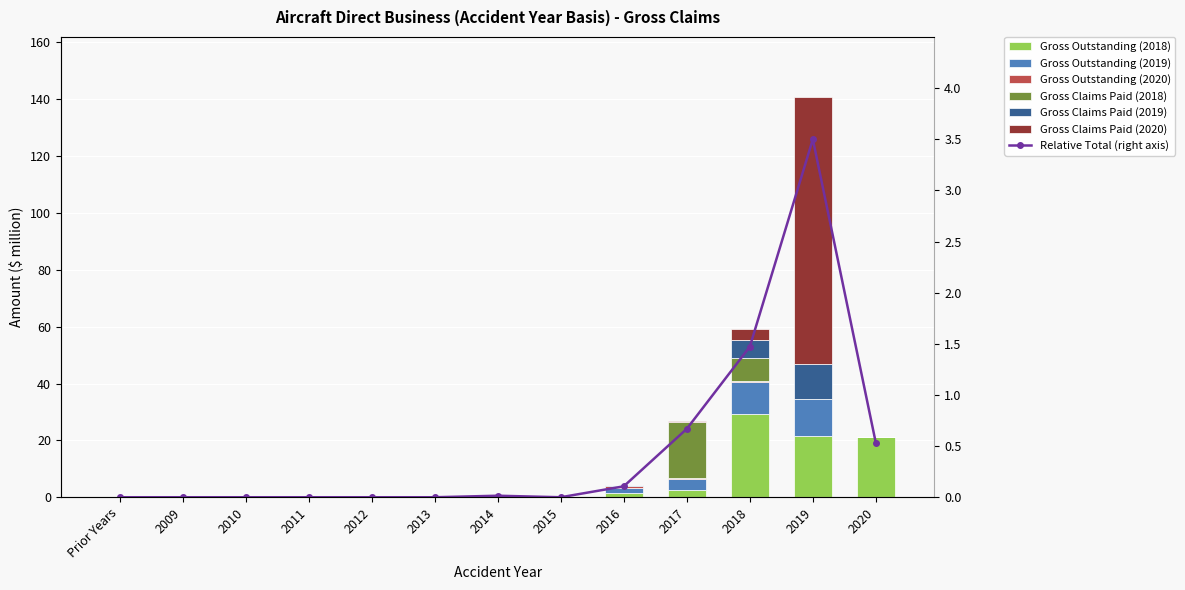

What is the difference between the maximum and minimum values in the Gross Claims Paid (2018) series?

19.5